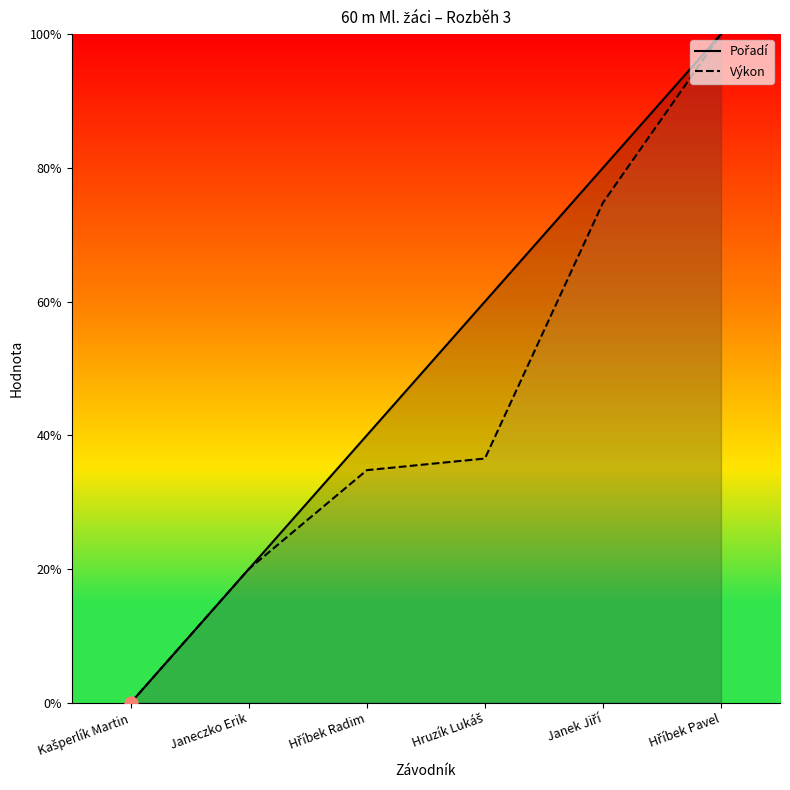

What are all the series names shown in the legend?

Pořadí, Výkon